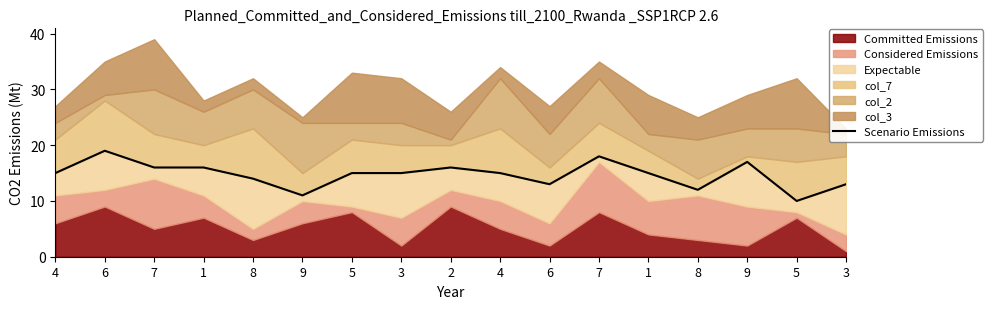

What is the sum of all values?

250